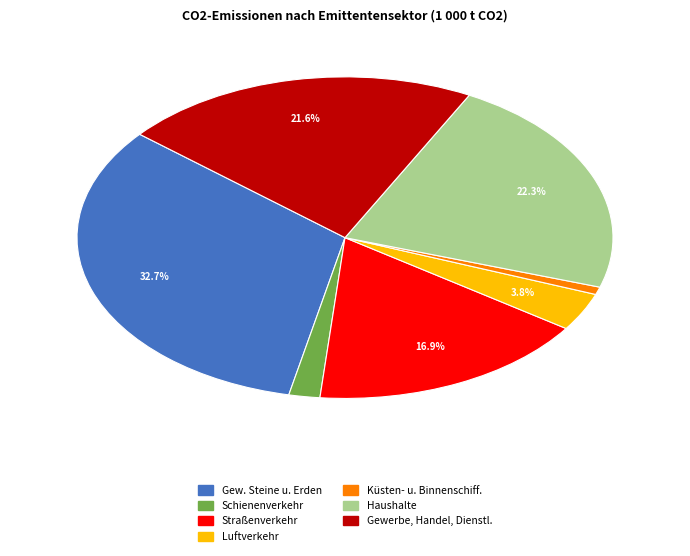

Does any single category account for the majority?

No